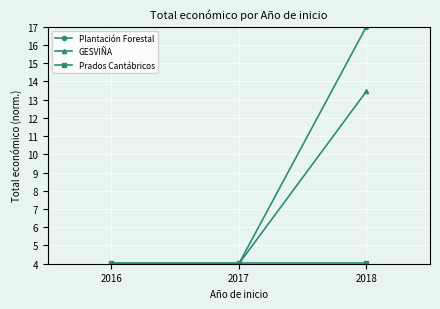

Read the GESVIÑA value at 2018.

13.5